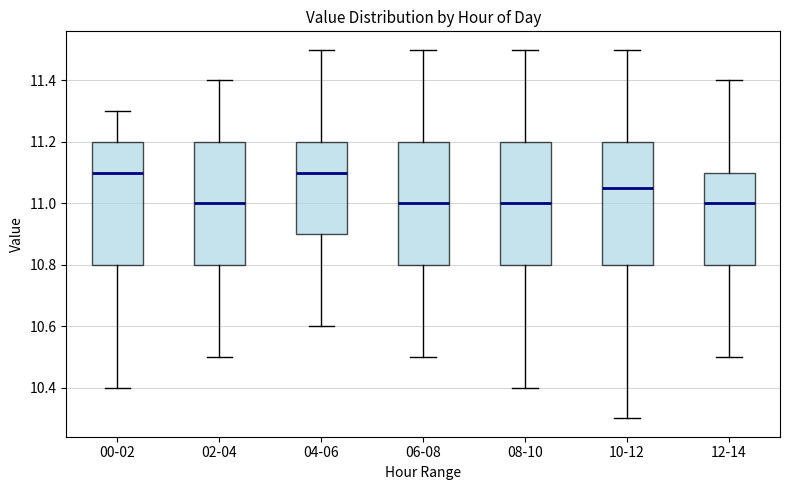

Where does the lower whisker of the box for 12-14 end on the y-axis? The values are not printed on the chart, so give them approximately, as read against the axis.

10.50